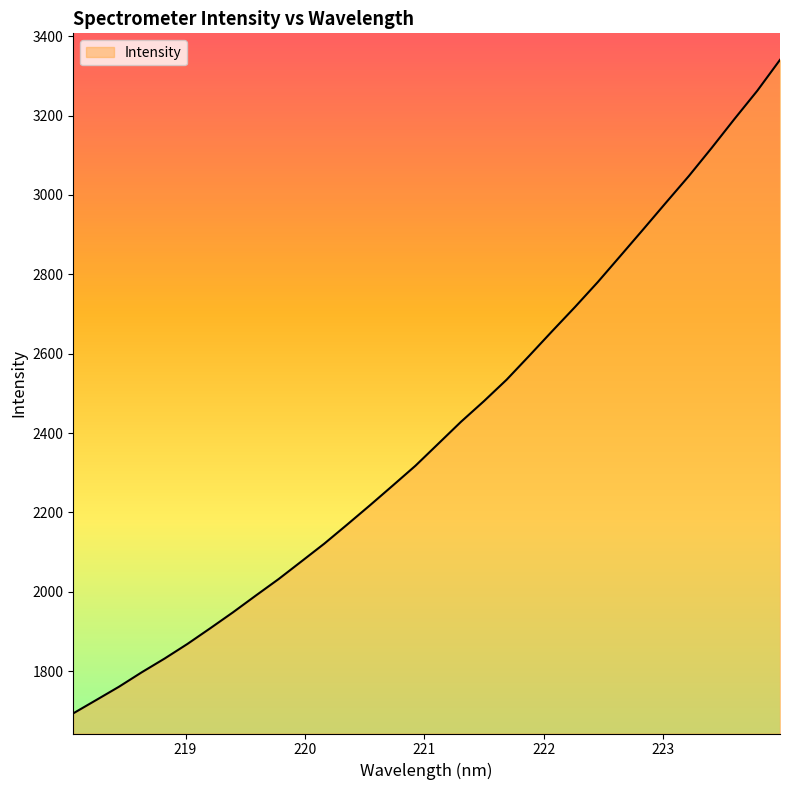

What is the difference between the maximum and minimum values?

1647.2